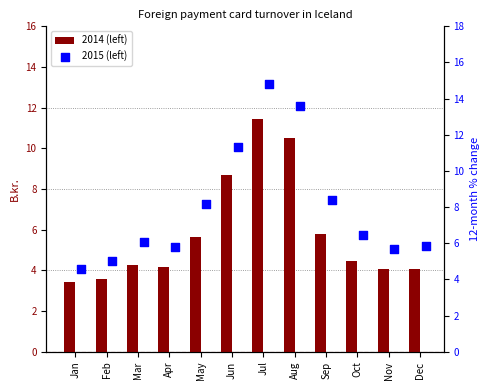

What are all the series names shown in the legend?

2014 (left), 2015 (left)